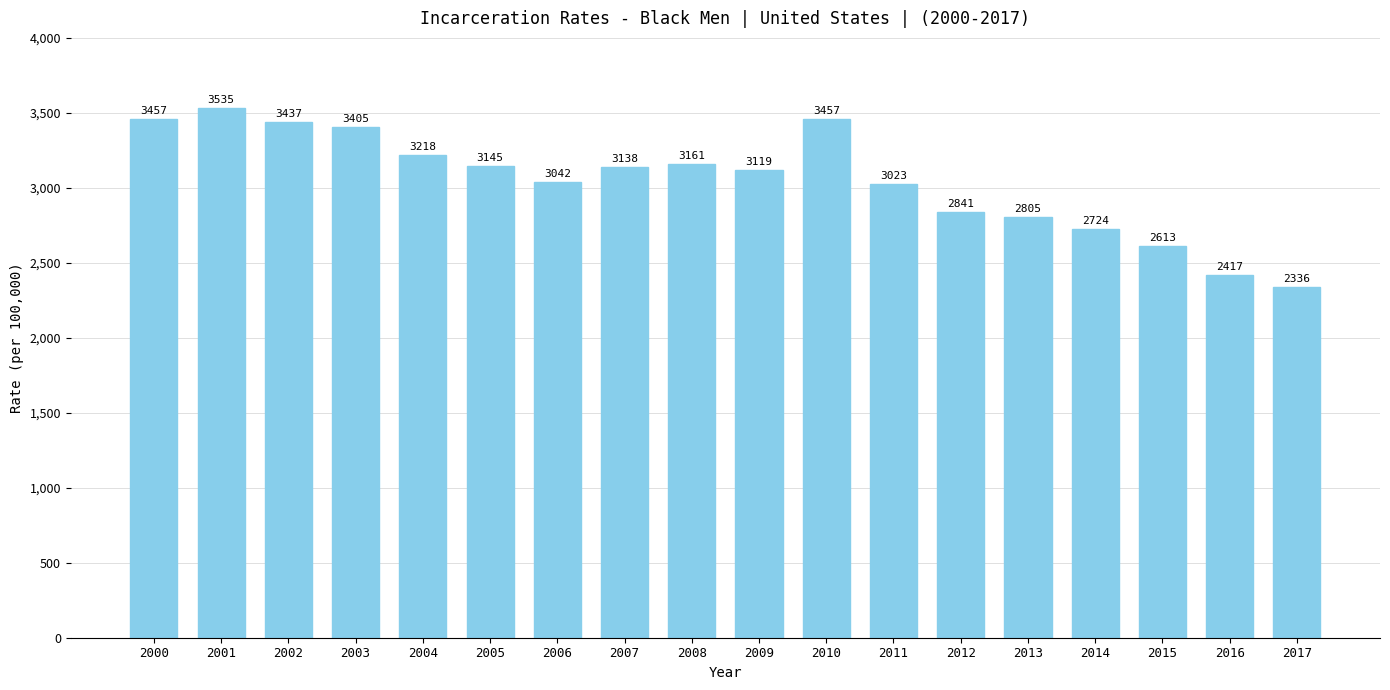

Are the bars horizontal?

No